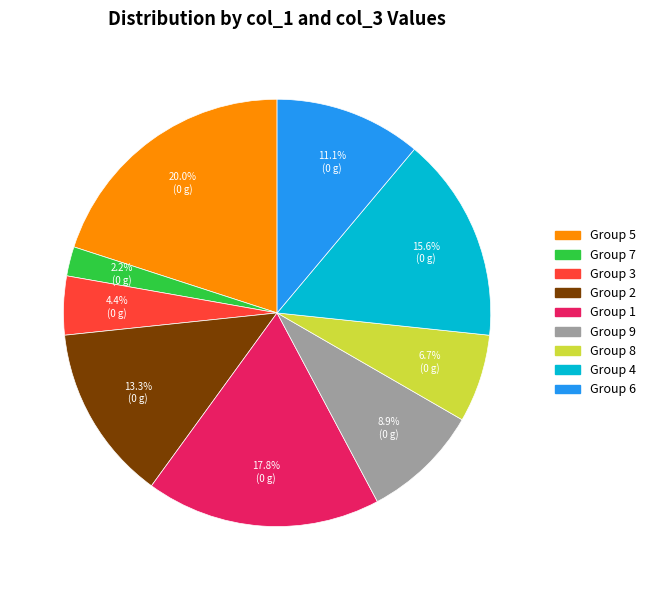

How many slices are in this pie chart?

9